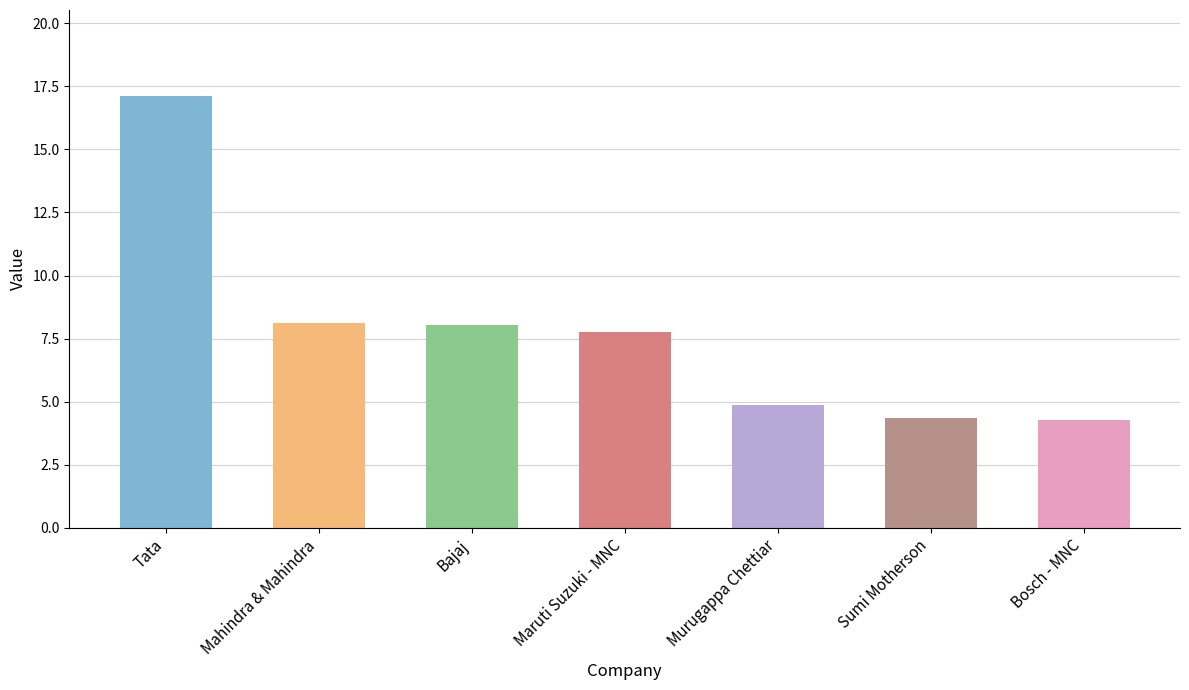

At which category does the chart reach its peak across all series?

Tata